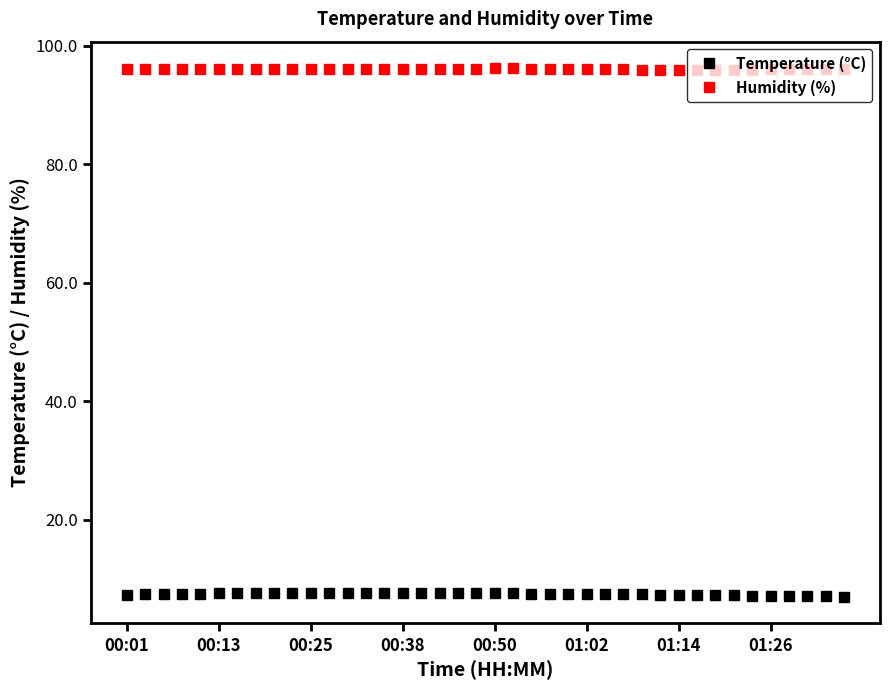

True or false: Humidity (%) and Temperature (°C) intersect in this chart.

False